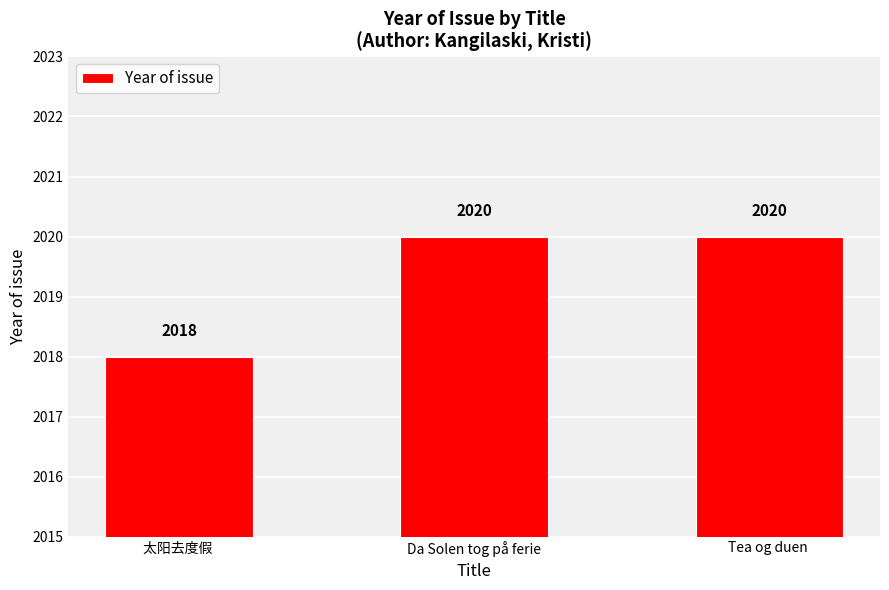

How many bars are there in total?

3